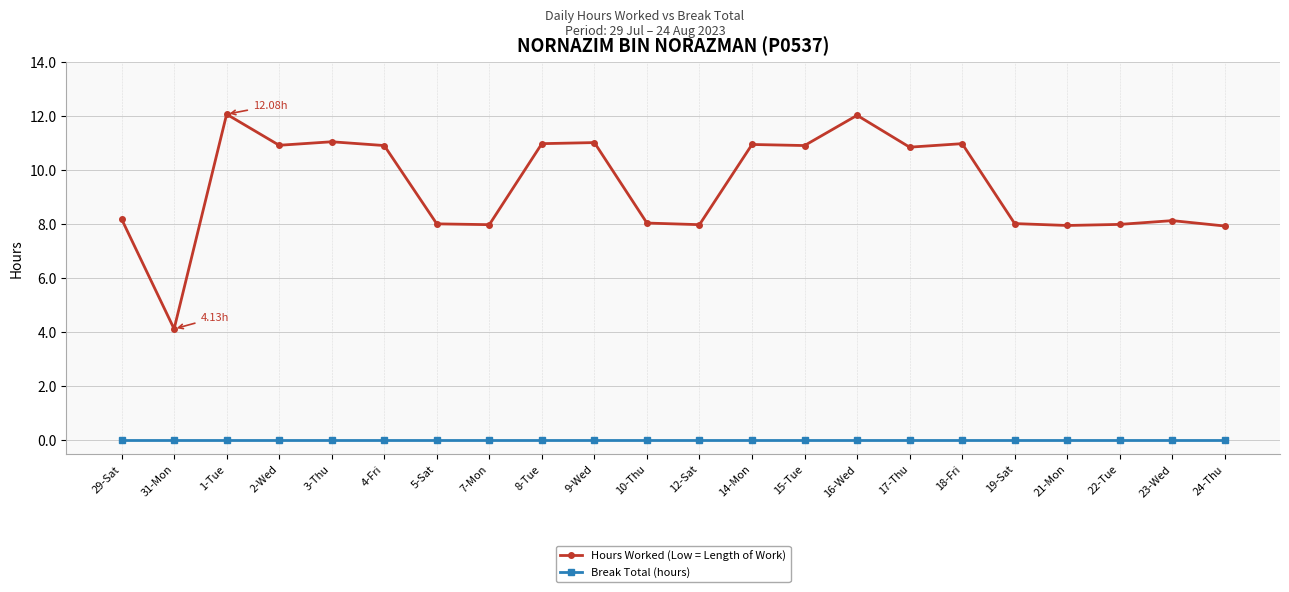

True or false: Break Total (hours) and Hours Worked (Low = Length of Work) intersect in this chart.

False